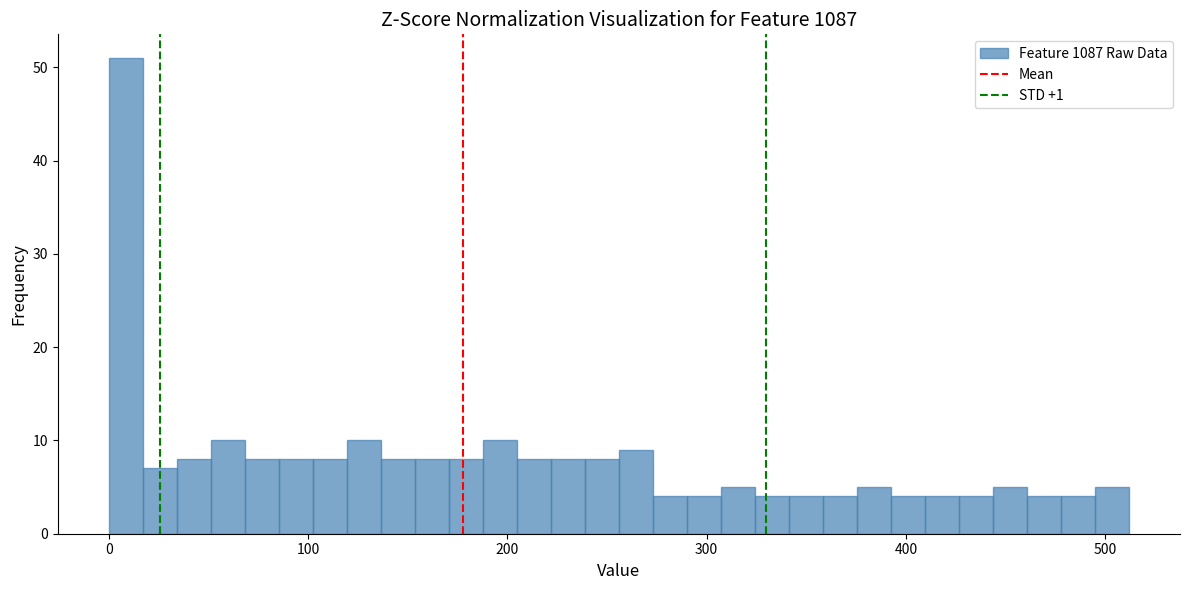

Read against the x-axis, roughly where is the centre of the tallest bar?

10